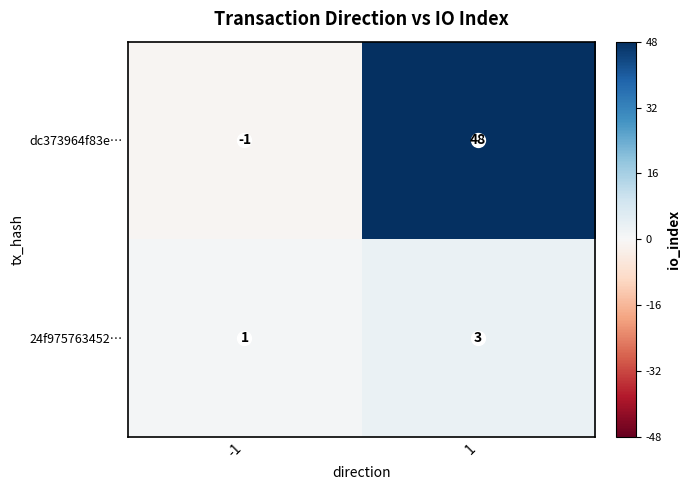

Which series has the largest range (max minus min)?

dc373964f83e…